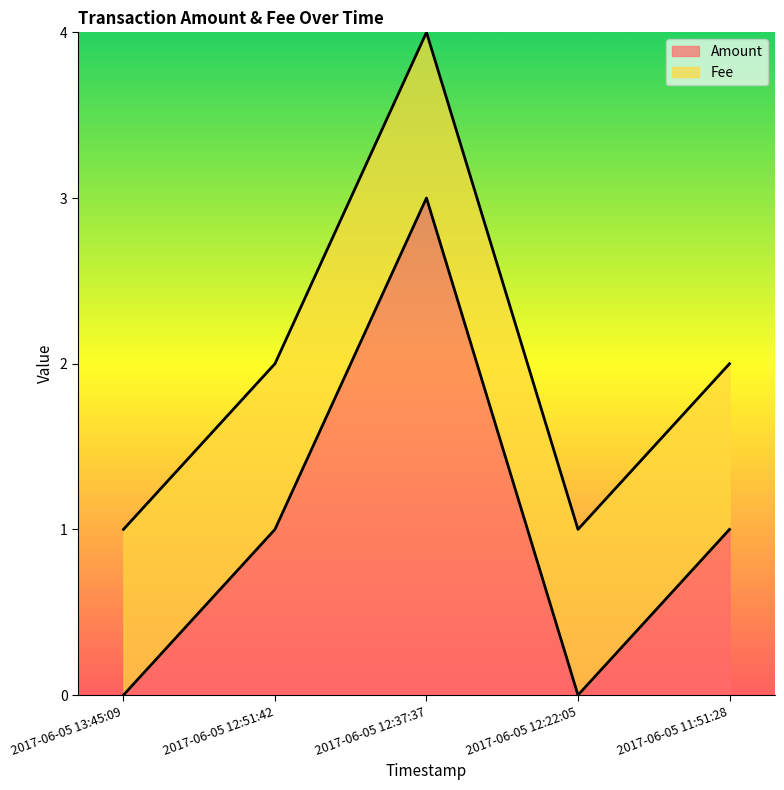

Which category has the highest value in the Amount series?

2017-06-05 12:37:37